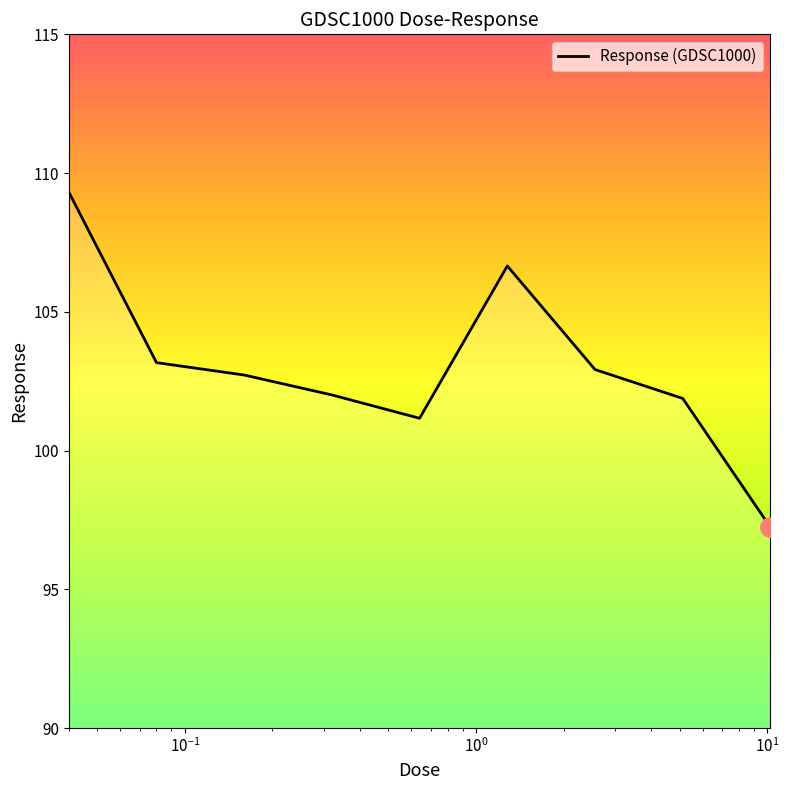

What is the smallest value displayed?

97.2